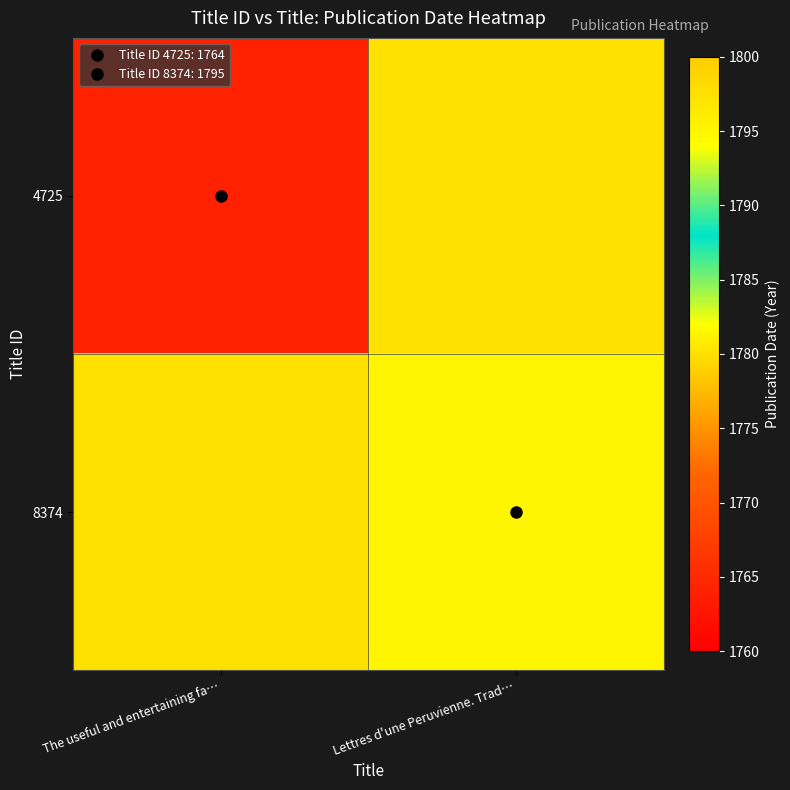

At which category is the sum across all series the highest?

Lettres d'une Peruvienne. Trad…